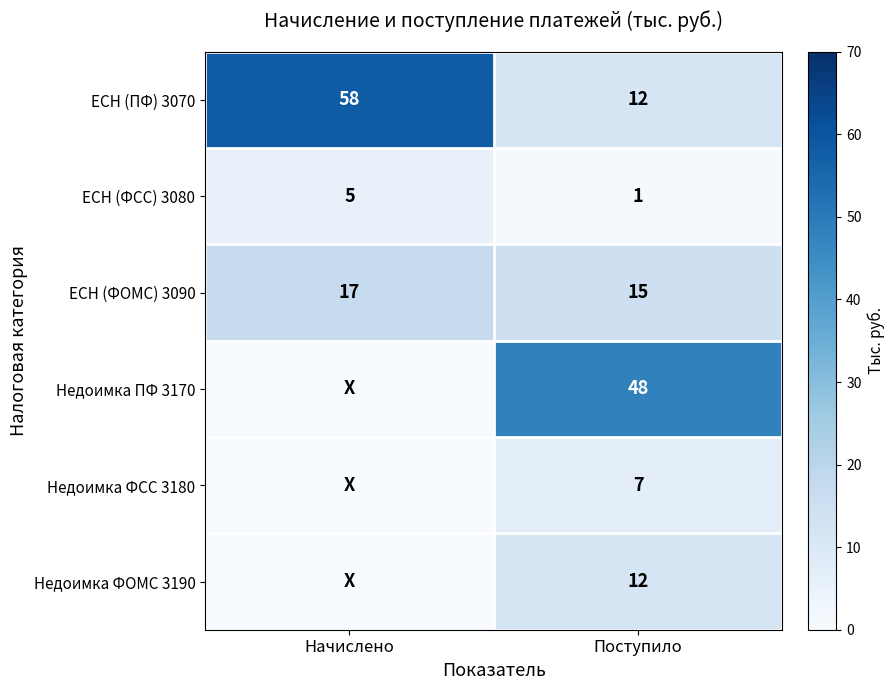

At which category is the sum across all series the highest?

Поступило